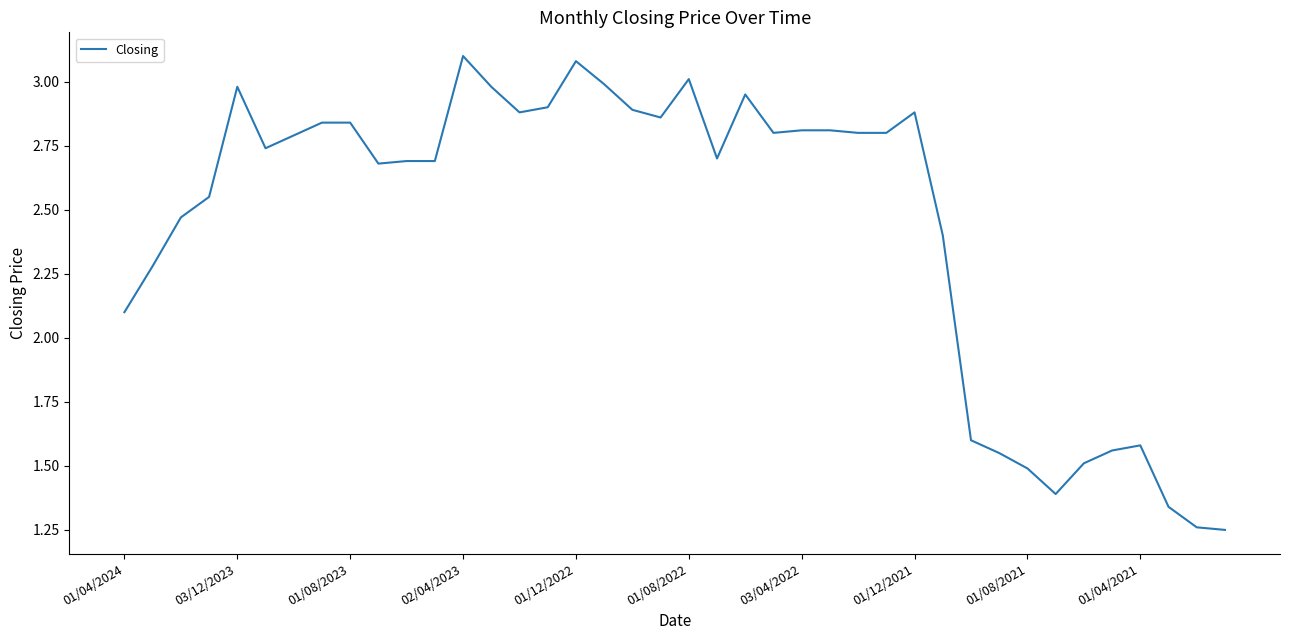

How many lines are shown in the chart?

1